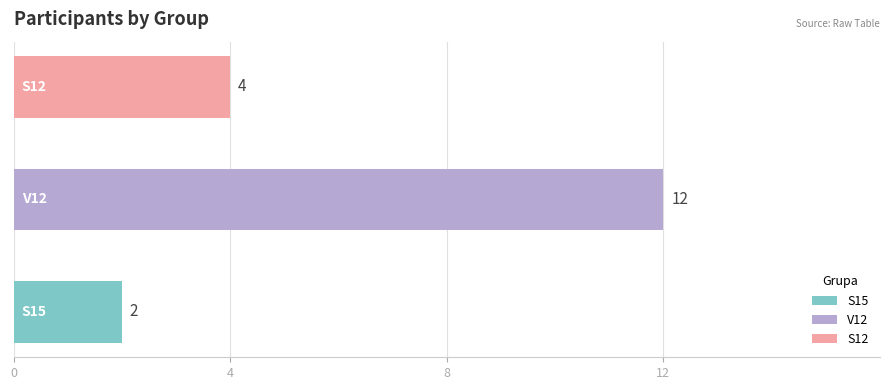

Is it true that the value at V12 is 2?

False